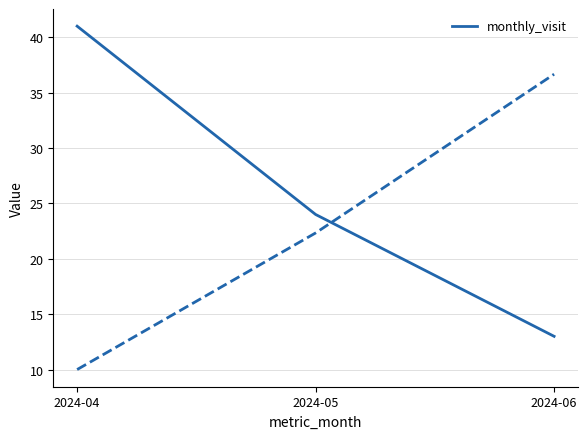

The chart shows a value of 43 at 2024-05. True or false?

False